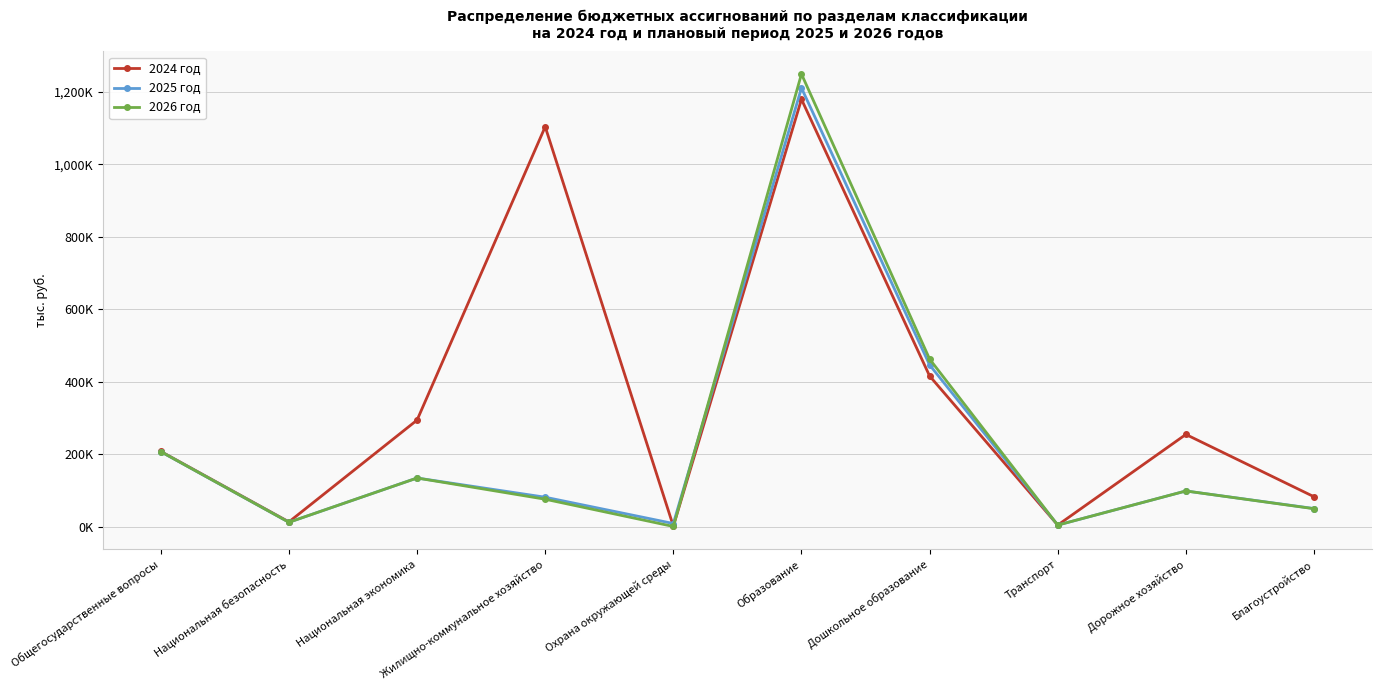

What is the greatest value displayed?

1248708.4